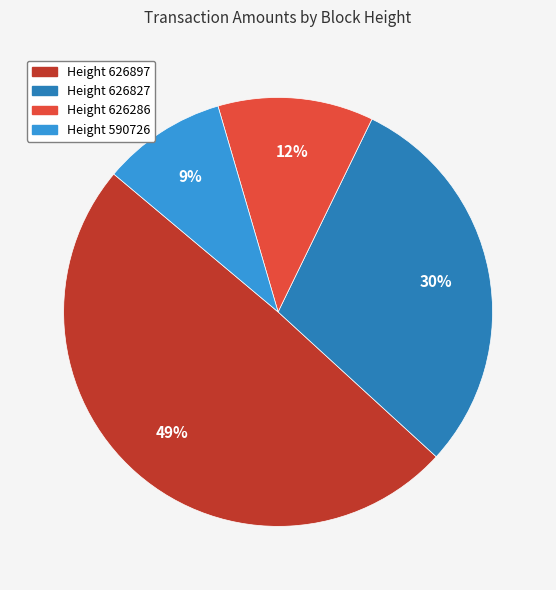

To the nearest percent, what is the difference between the largest and smallest slice percentages?

40%